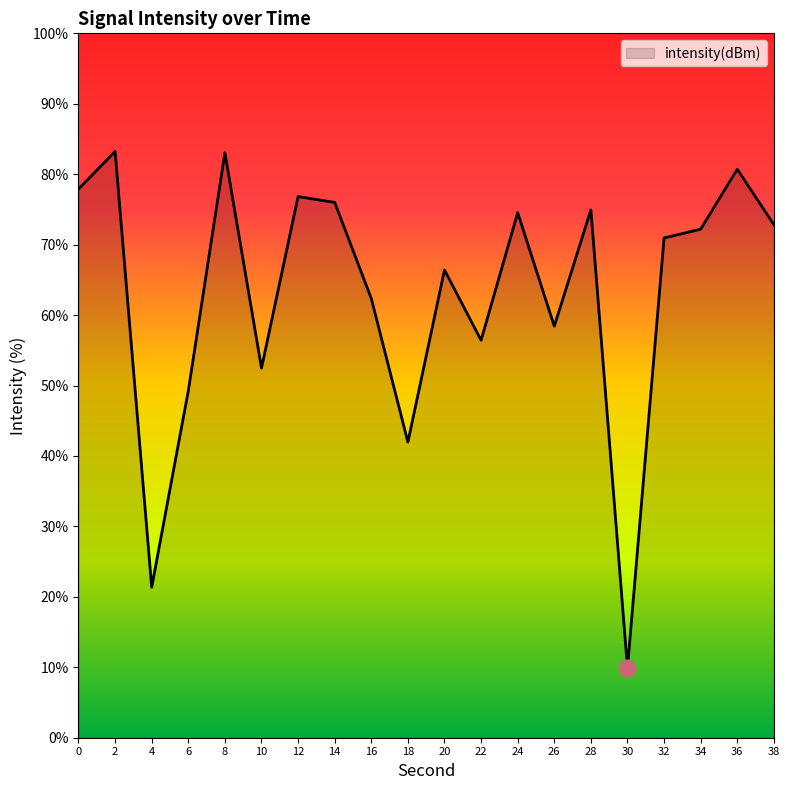

What is the difference between the values at 18 and 8?

41.1